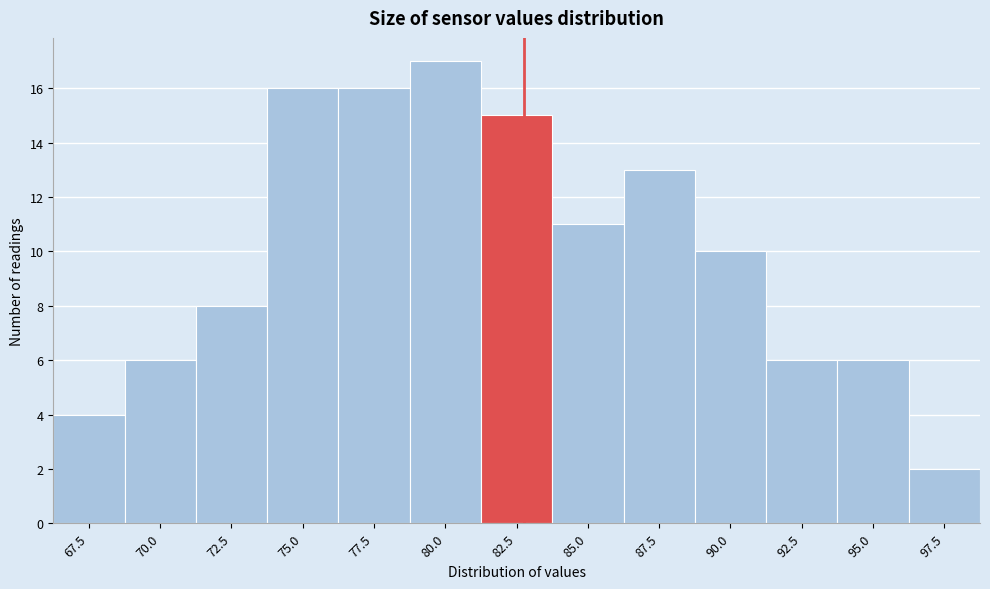

Reading left to right, what are all the values shown in this chart?

67.5=4	70.0=6	72.5=8	75.0=16	77.5=16	80.0=17	82.5=15	85.0=11	87.5=13	90.0=10	92.5=6	95.0=6	97.5=2